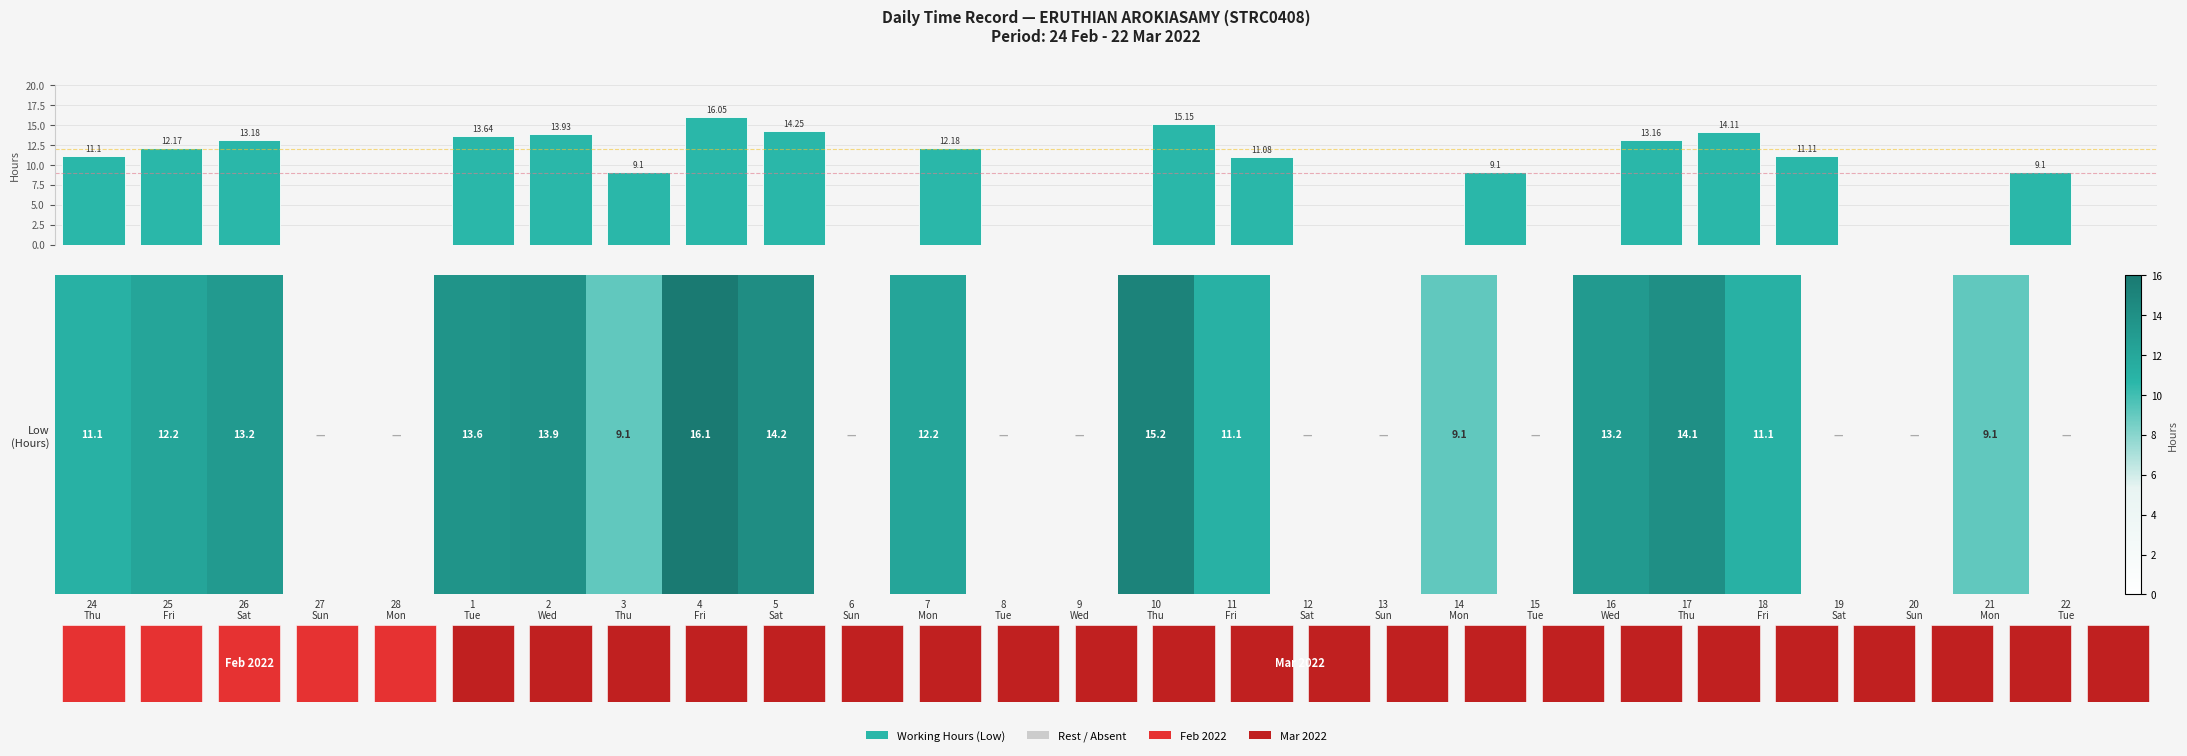

Count the number of data series in this chart.

3